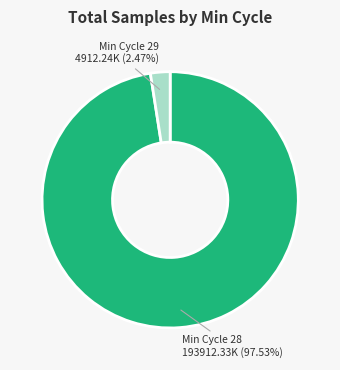

Does any single category account for the majority?

Yes